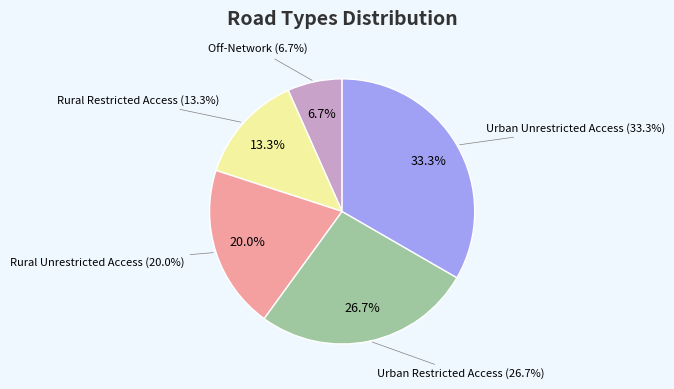

Is there a majority slice in this chart?

No